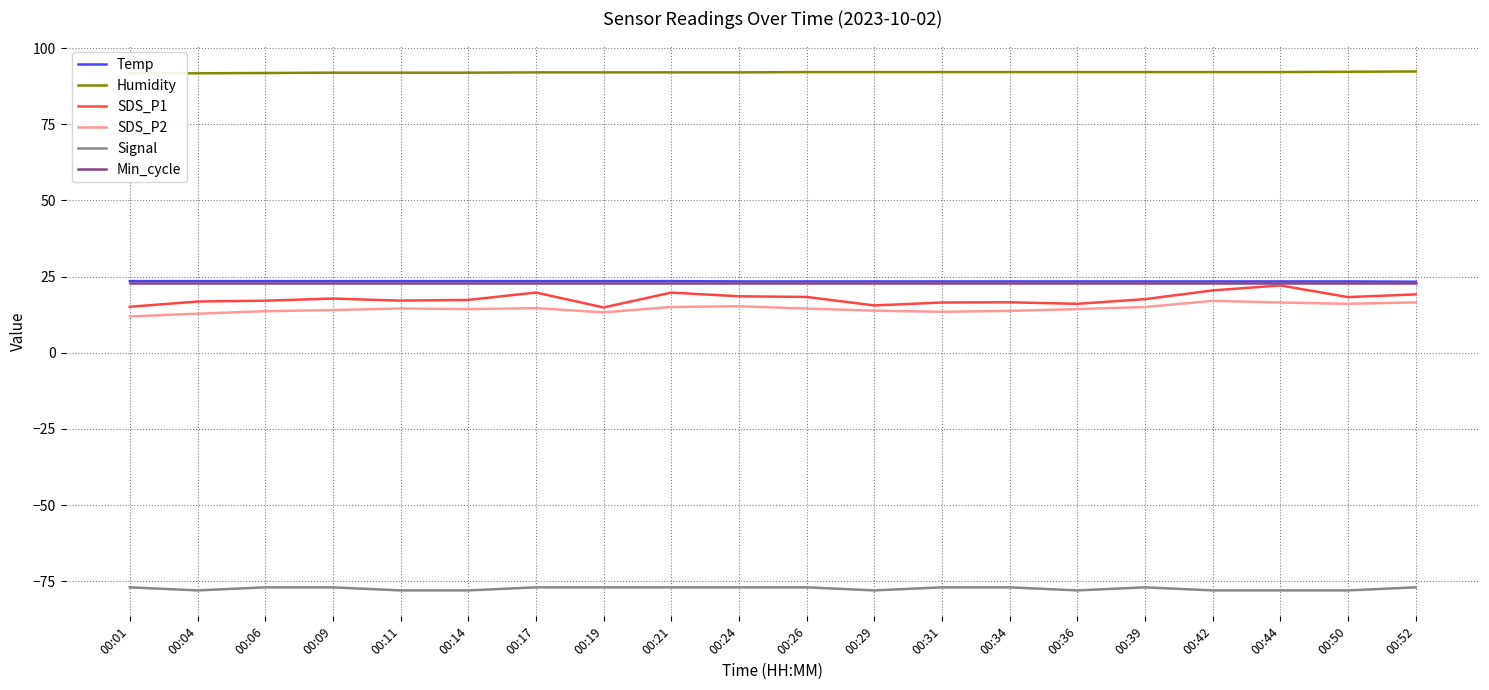

At which label is SDS_P2 closest to 14?

00:09